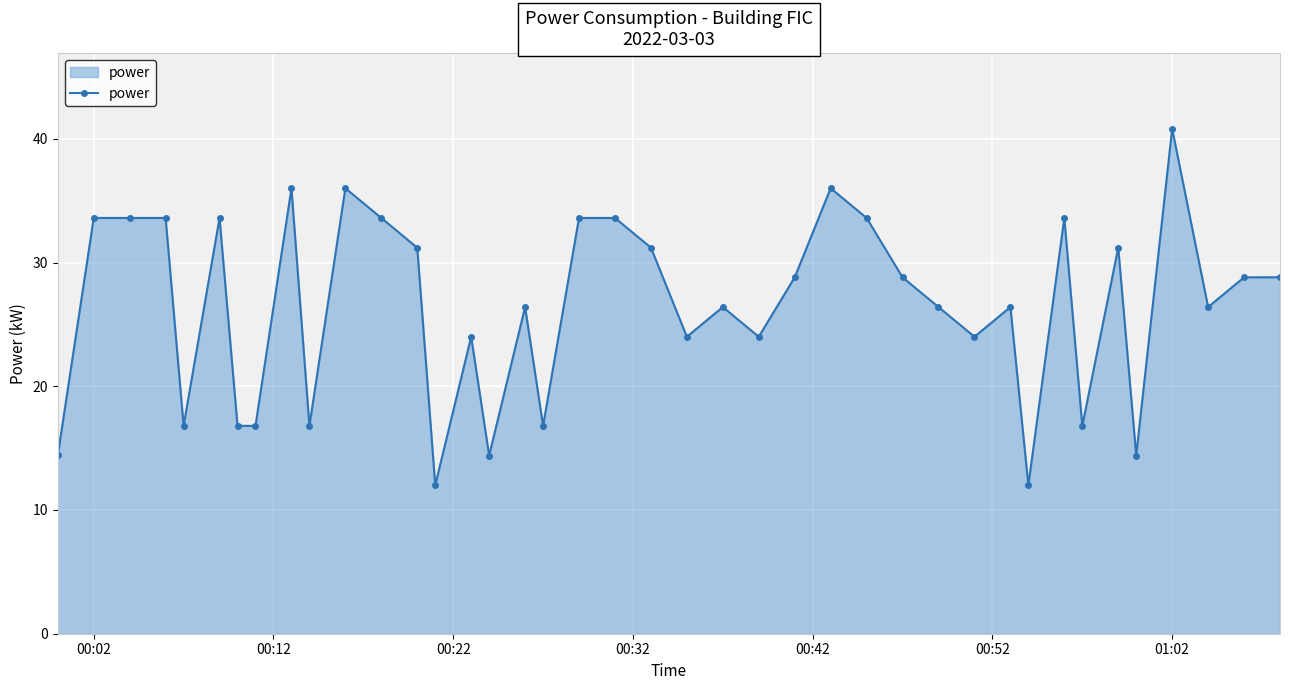

True or false: there are more than 2 points higher than both neighbors.

True